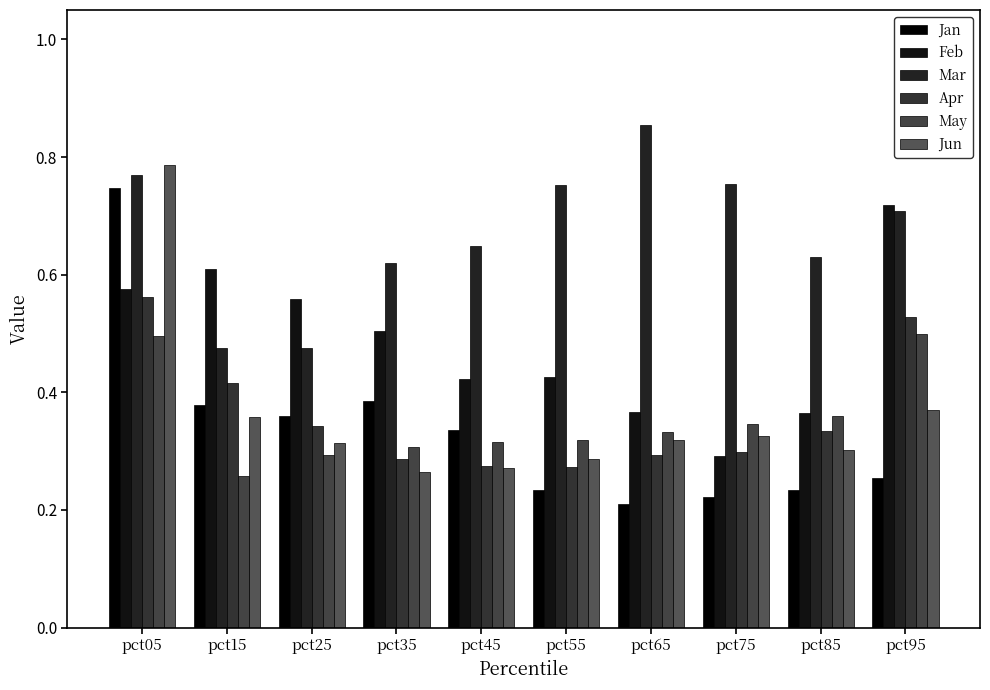

True or false: Apr has a value of 0.3 at pct45.

True